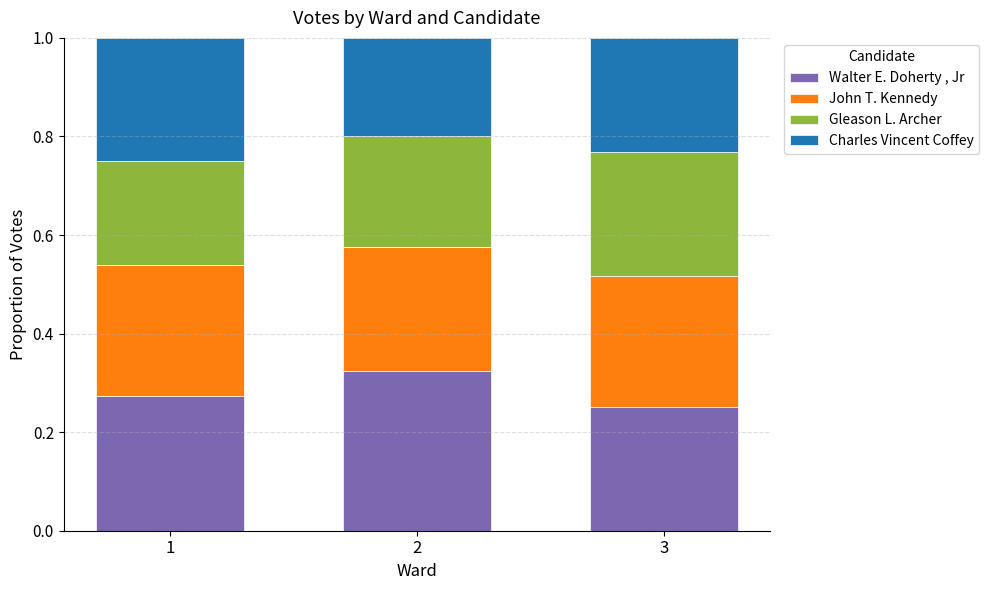

At which label does Walter E. Doherty , Jr reach its minimum?

3